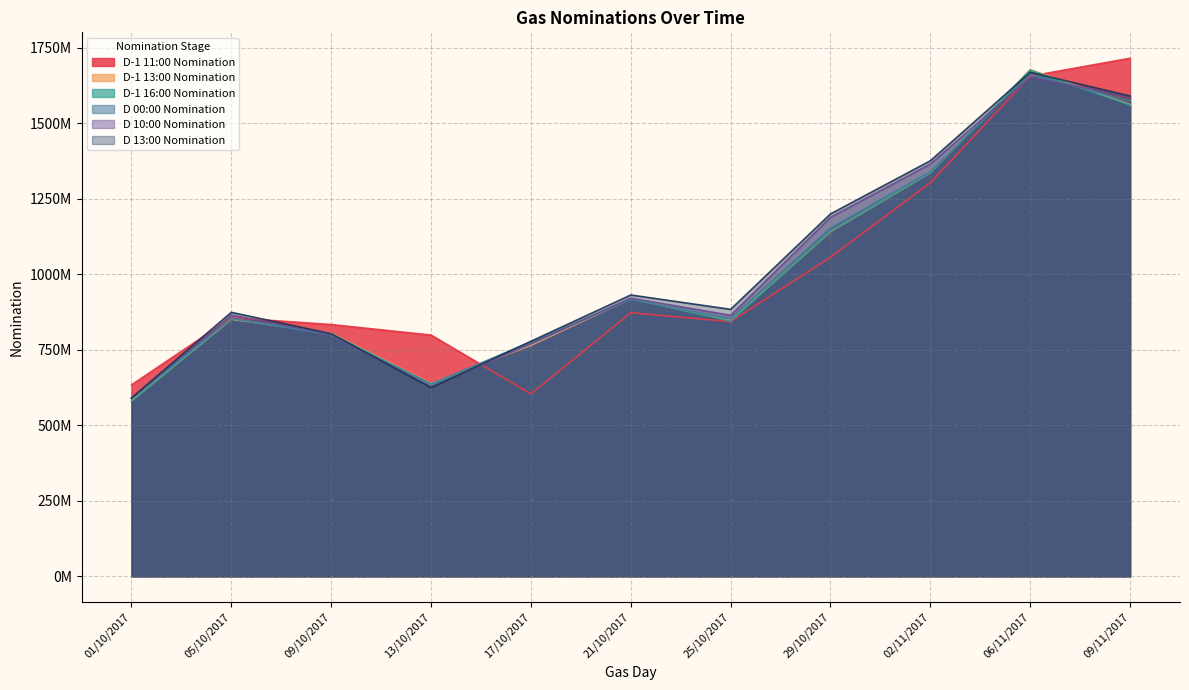

How many distinct data groups are displayed?

6